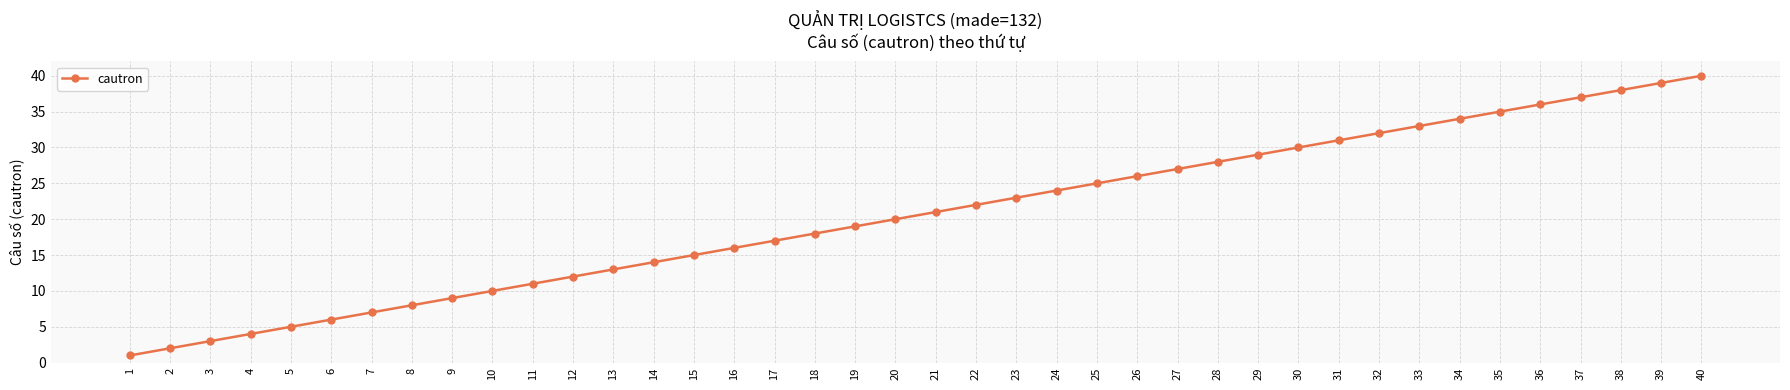

Read the value at 32, to the nearest 5.

30